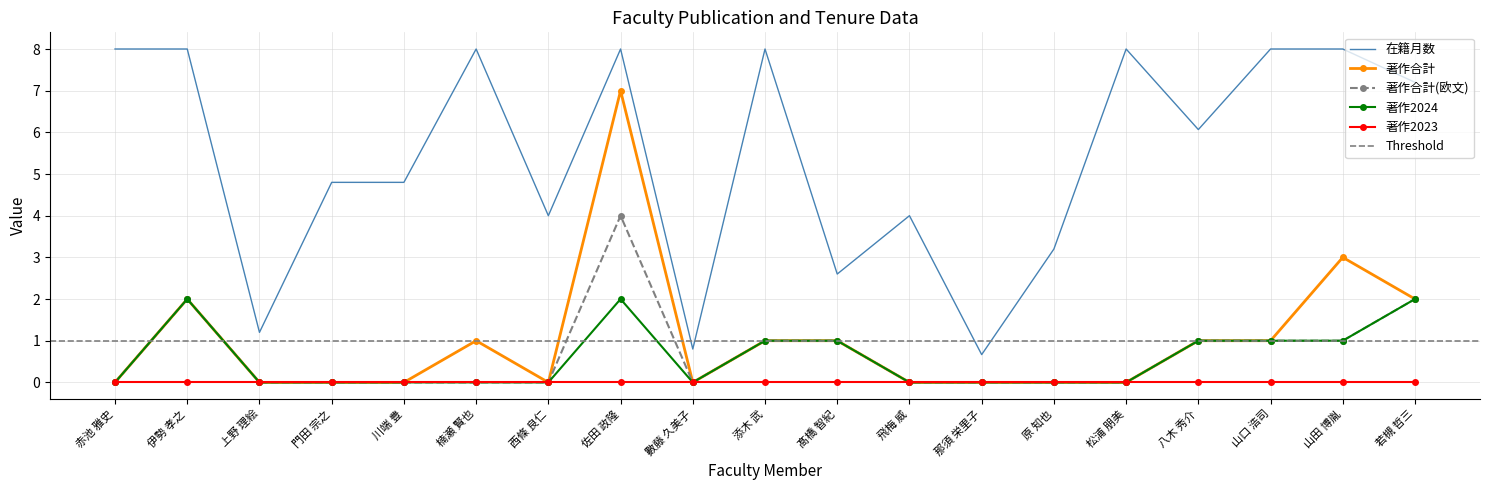

True or false: 著作合計 and 在籍月数 cross at least once.

False